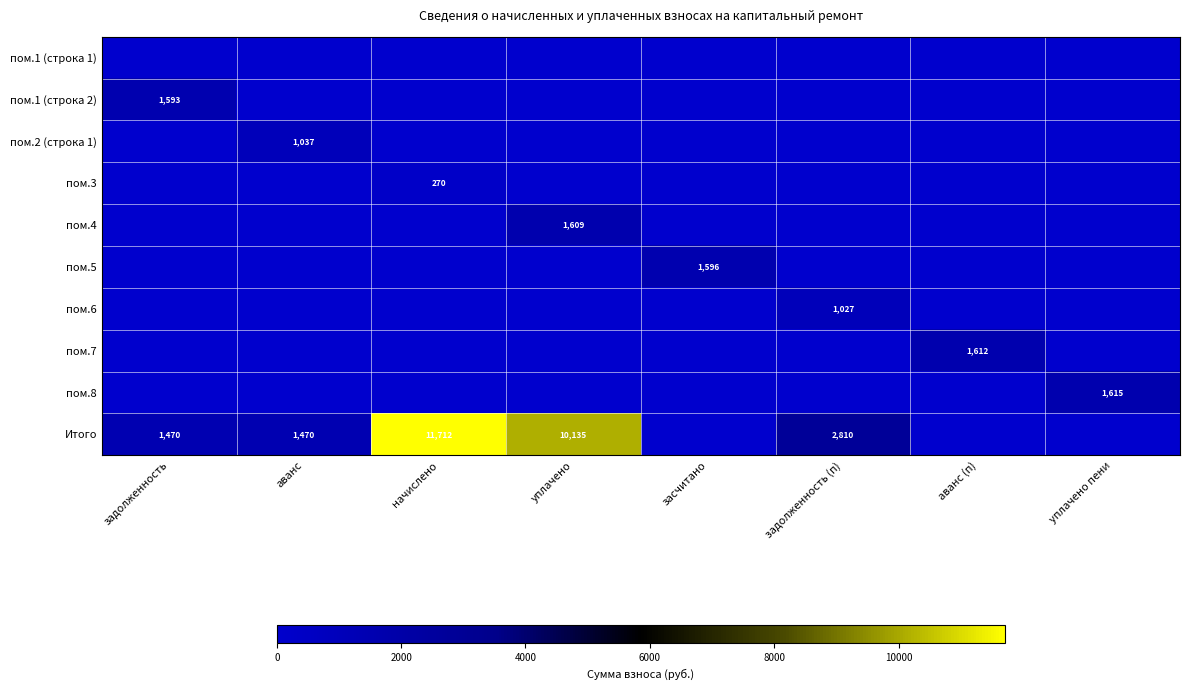

How many distinct data groups are displayed?

10